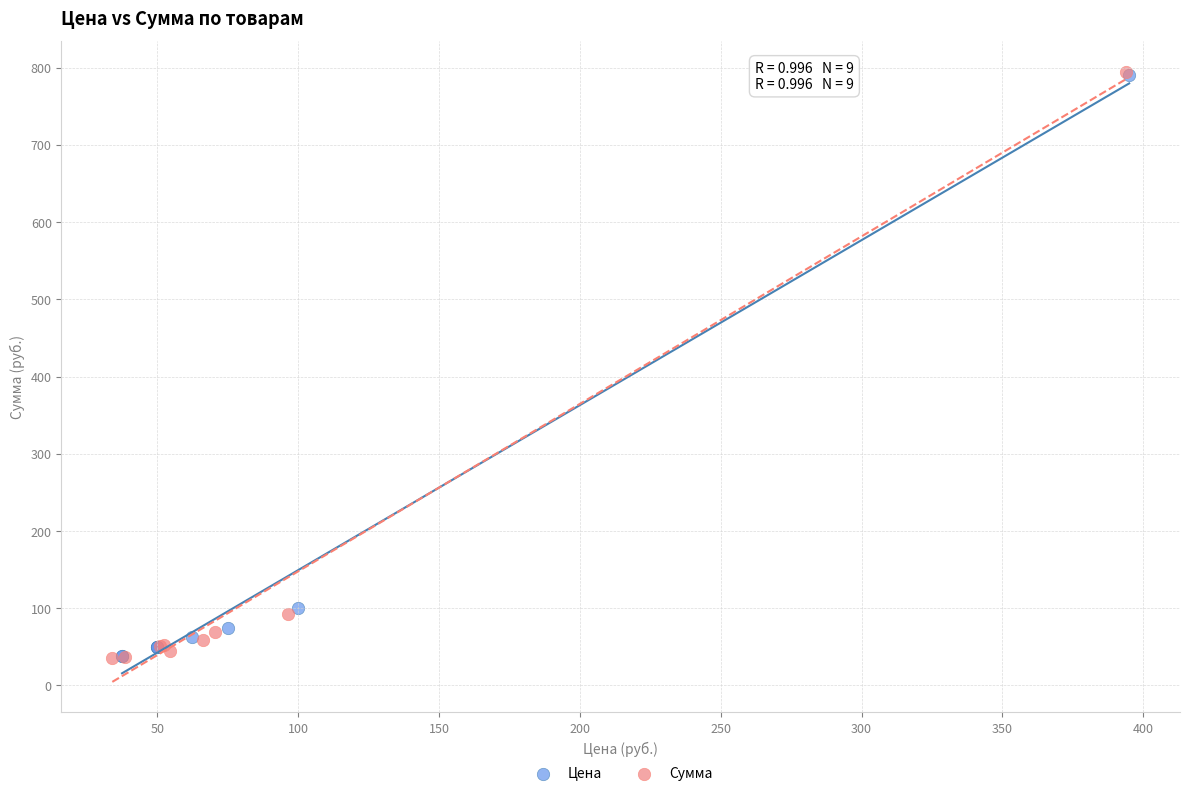

What are all the series names shown in the legend?

Цена, Сумма